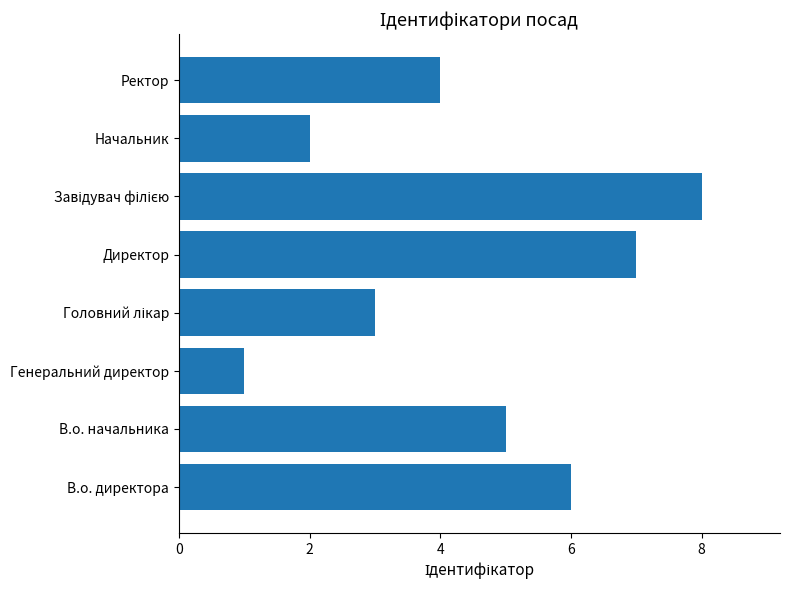

The chart shows a value of 5 at В.о. начальника. True or false?

True